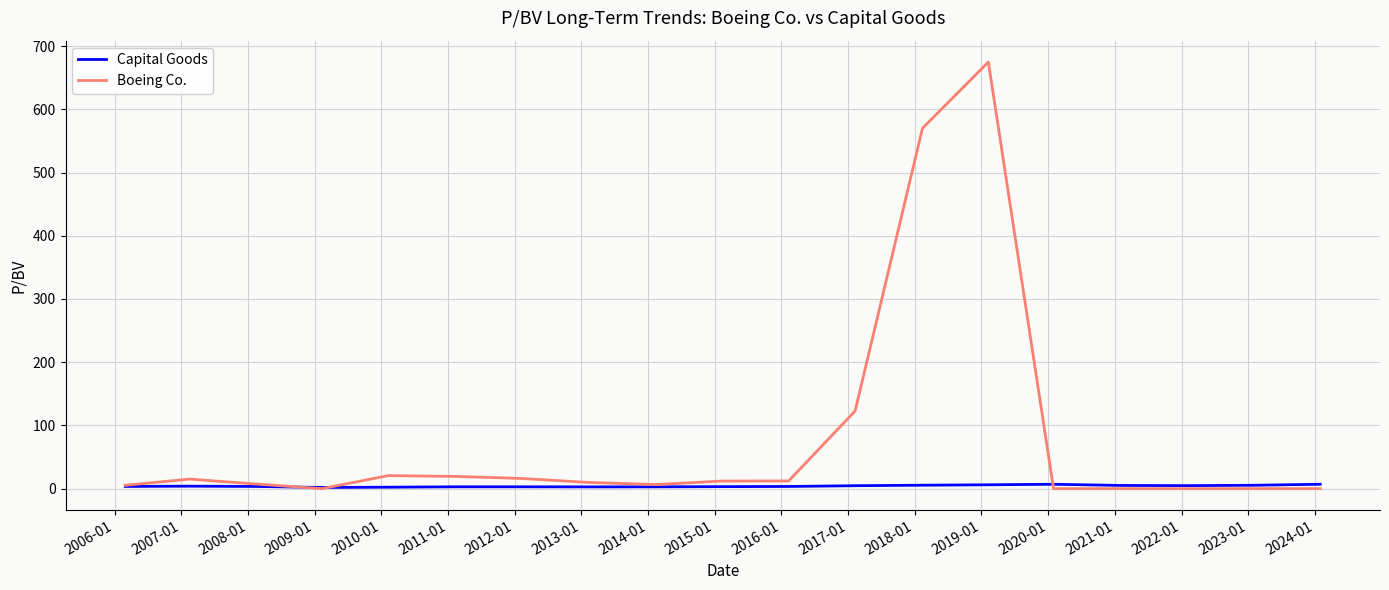

Rank the series by their maximum value, from lowest to highest.

Capital Goods, Boeing Co.